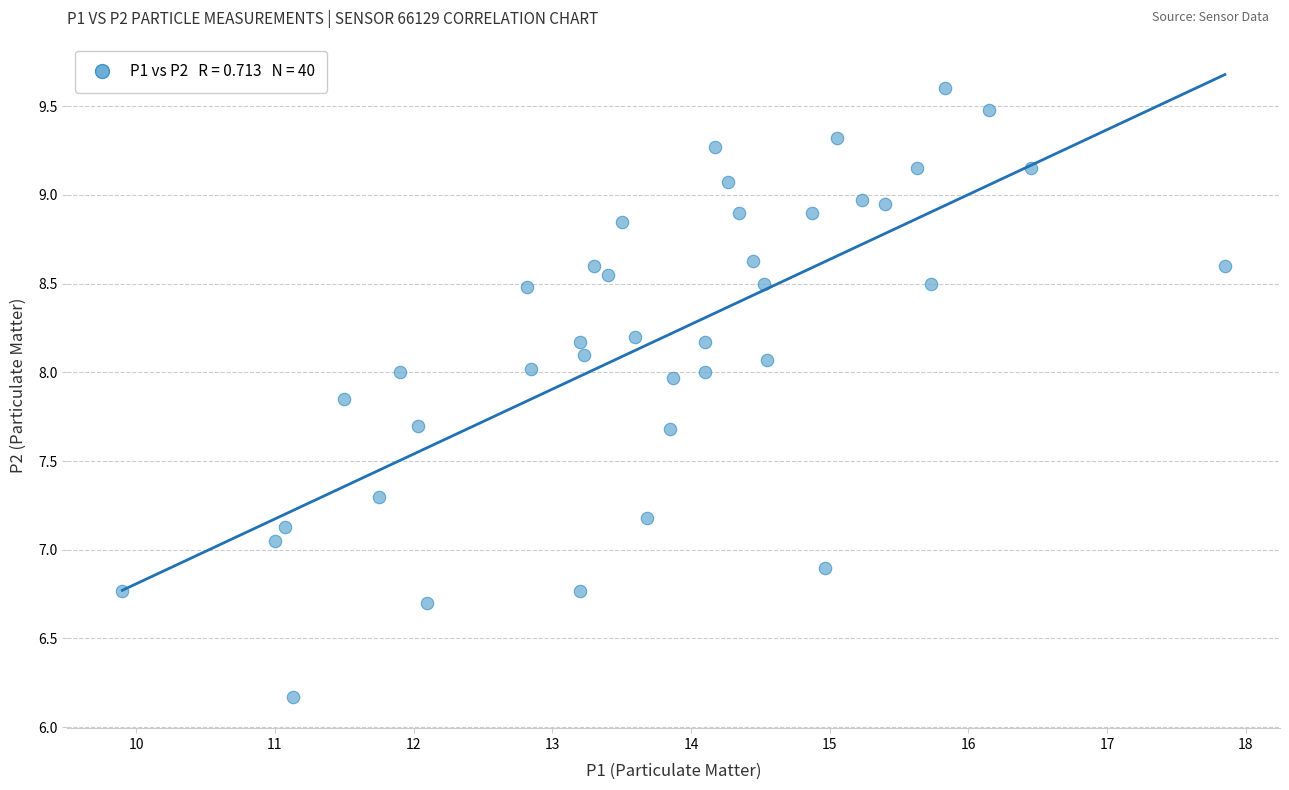

What is the range of X values (max minus min)?

8.0